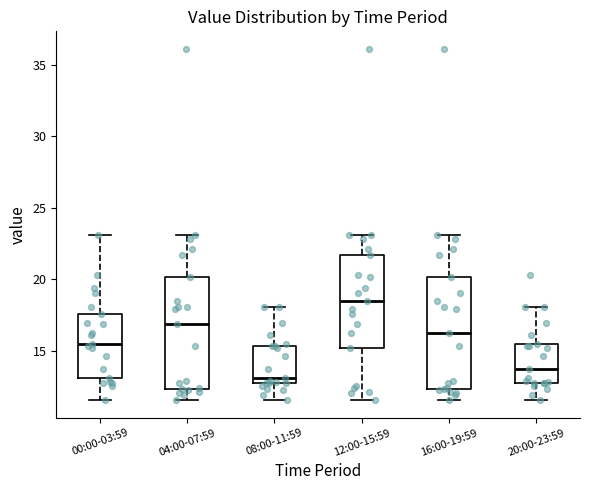

Reading left to right, transcribe this box plot: for each box, give where its median line is, the range the box spans, and where its two whiskers end, as read against the y-axis. The values are not printed on the chart, so give them approximately, as read against the axis.

00:00-03:59: median 15.5, box 13.0 to 17.5, whiskers 11.5 to 23.0
04:00-07:59: median 17.0, box 12.5 to 20.0, whiskers 11.5 to 23.0
08:00-11:59: median 13.0 (just above the box's lower edge), box 13.0 to 15.5, whiskers 11.5 to 18.0
12:00-15:59: median 18.5, box 15.0 to 21.5, whiskers 11.5 to 23.0
16:00-19:59: median 16.5, box 12.5 to 20.0, whiskers 11.5 to 23.0
20:00-23:59: median 14.0, box 13.0 to 15.5, whiskers 11.5 to 18.0